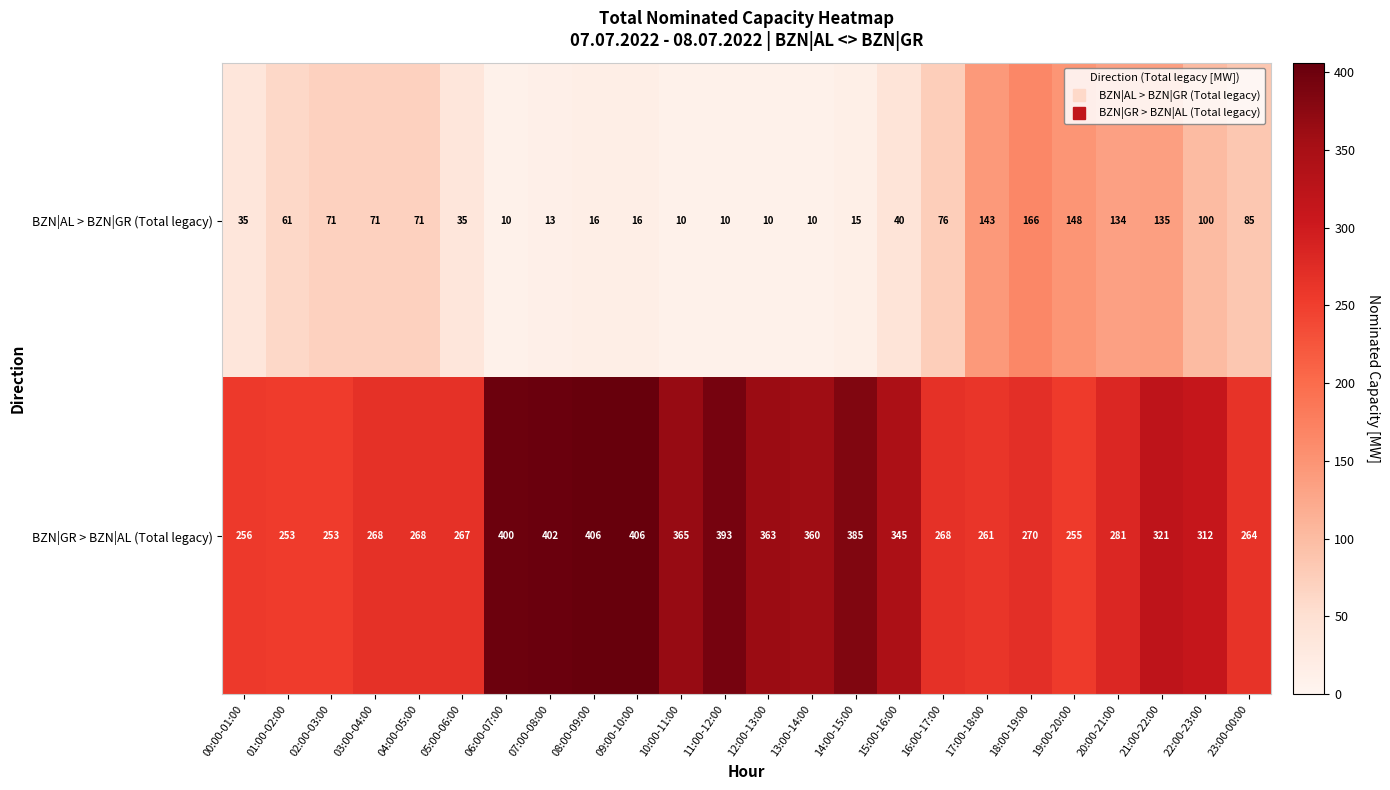

Which category has the highest value in the BZN|AL > BZN|GR (Total legacy) series?

18:00-19:00